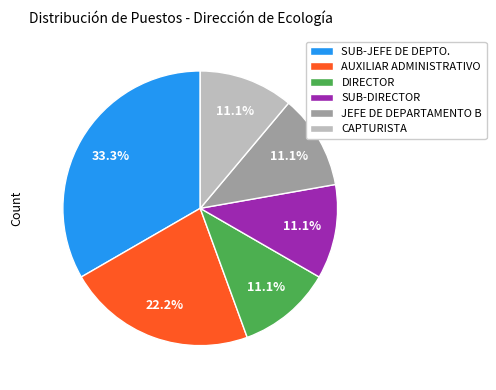

What is the largest slice in the pie chart?

SUB-JEFE DE DEPTO.